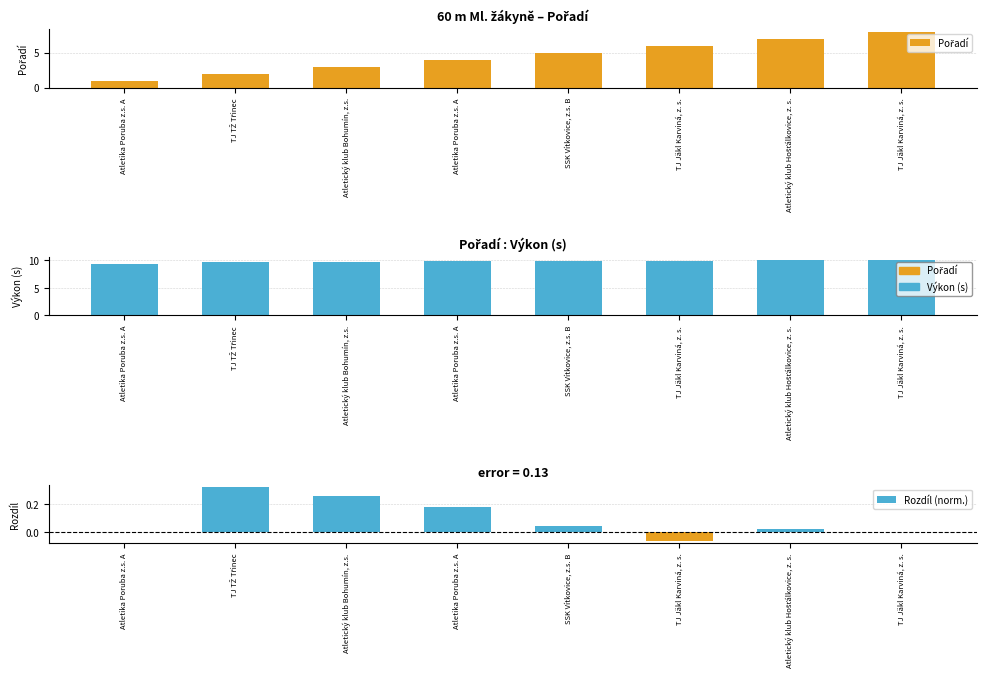

How many positive values does the Rozdíl (norm.) series have?

5